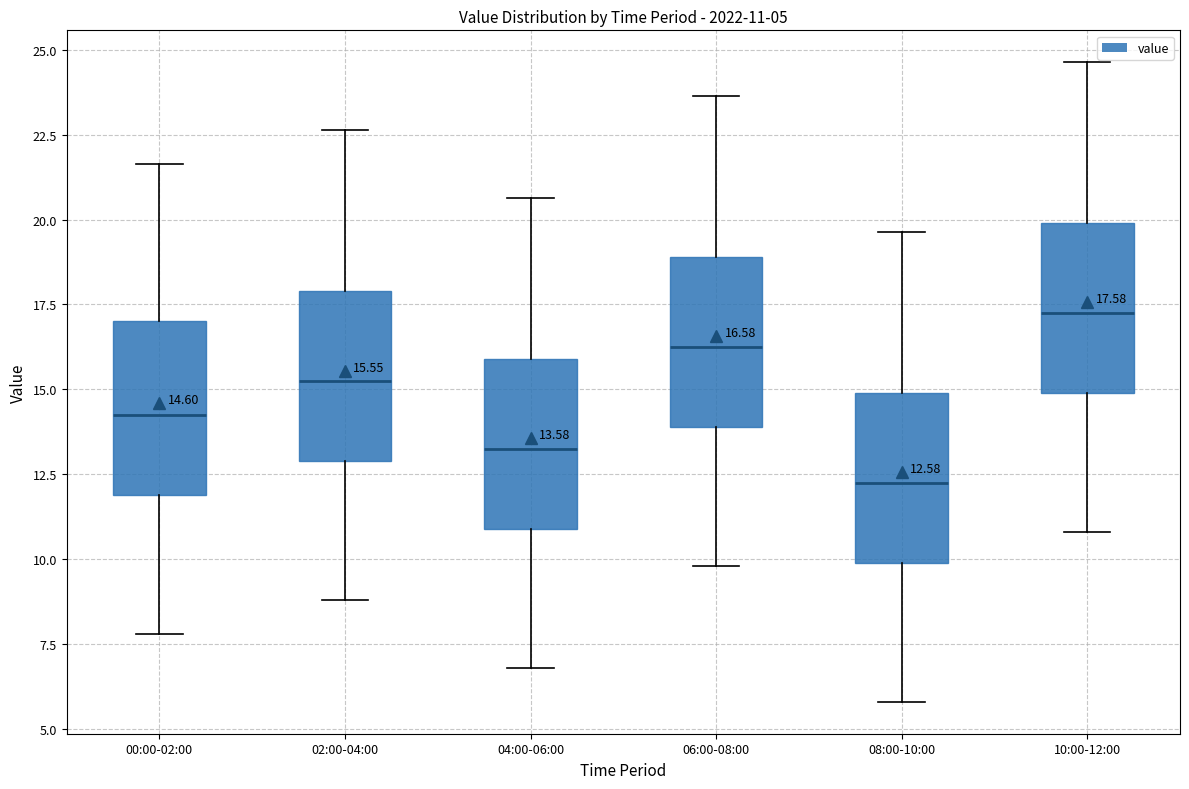

Which box's median line is the highest?

10:00-12:00